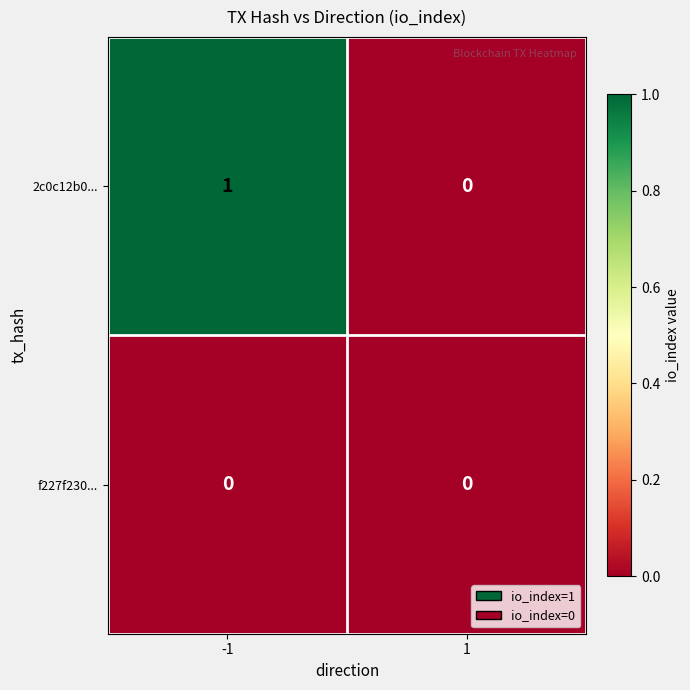

What is the total value across all series at -1?

1